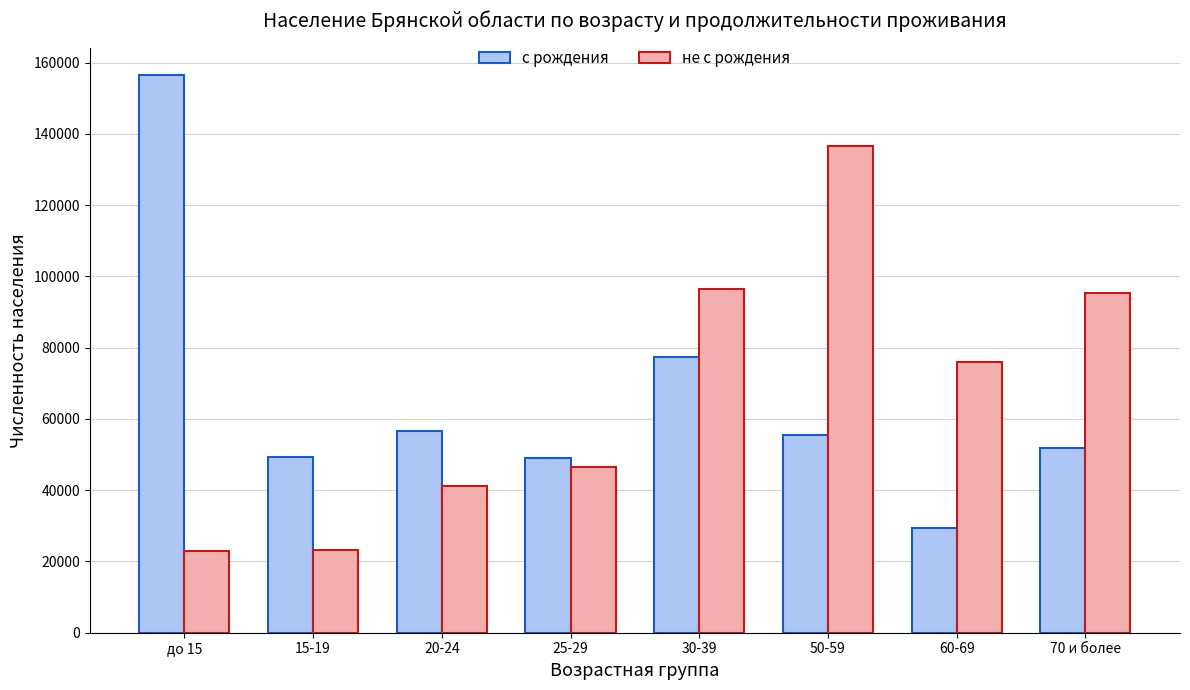

List the series in order of their overall mean, lowest first.

с рождения, не с рождения